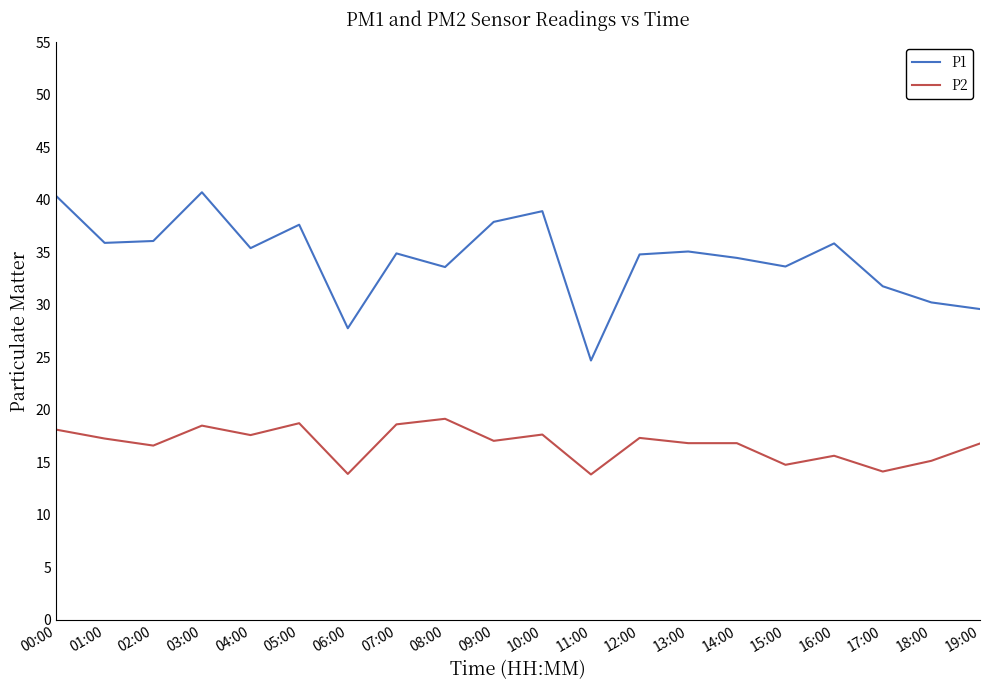

How many categories are shown in the chart?

20